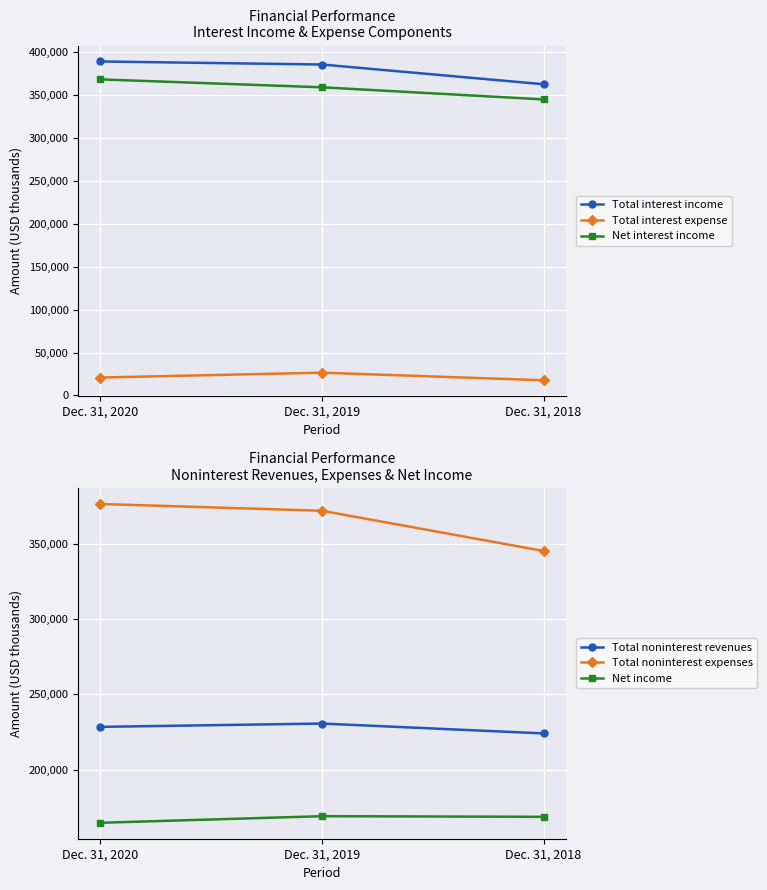

How many Total interest expense values are between 17678 and 26552?

3